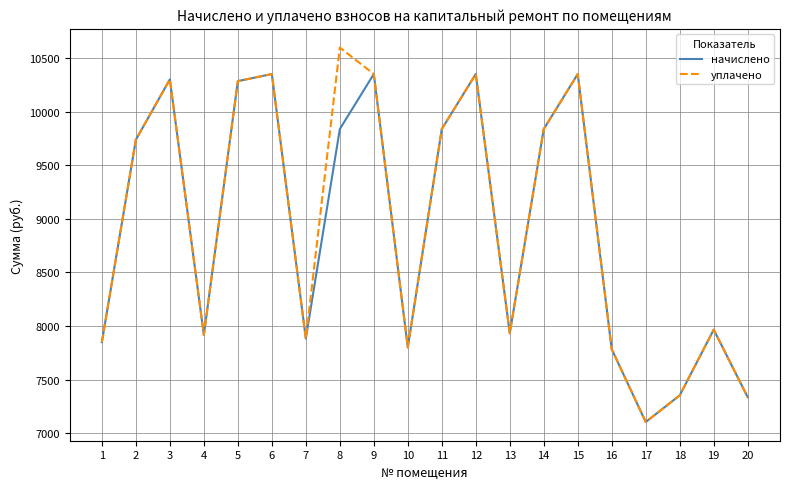

At which category does начислено reach its first local valley?

4